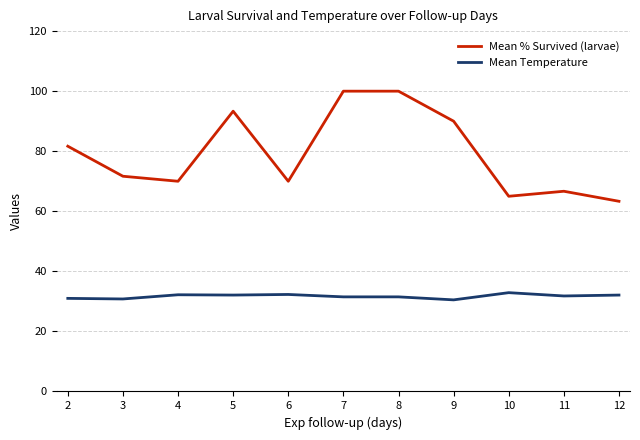

Does the chart have visible grid lines?

Yes